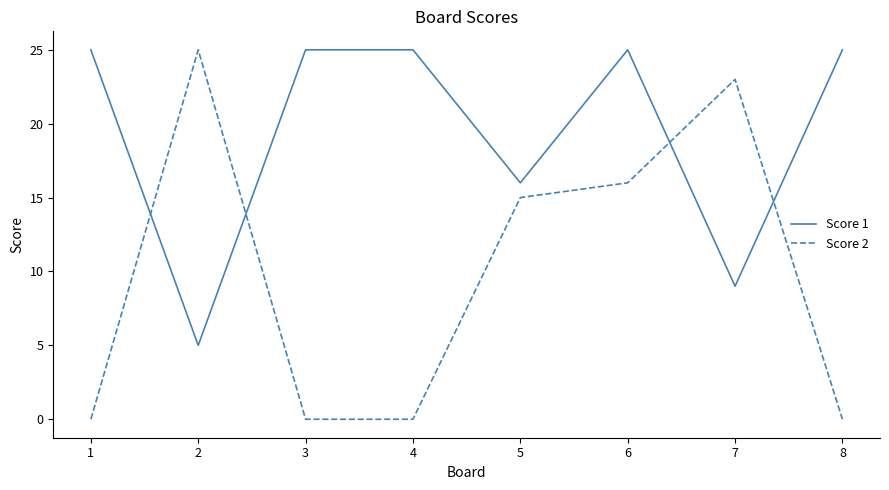

Rank the series at 2 from lowest to highest value.

Score 1, Score 2